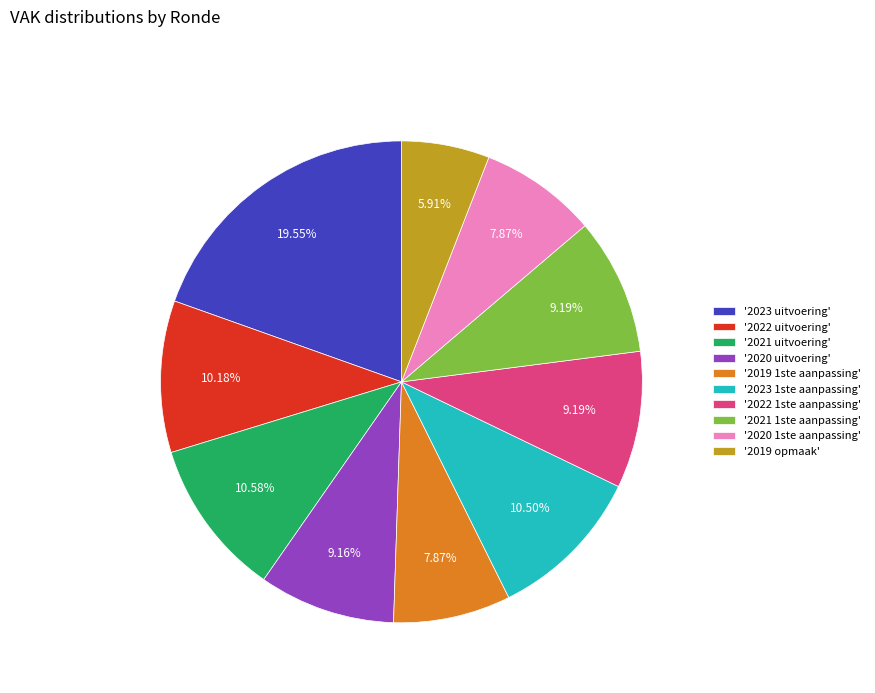

Does '2019 opmaak' account for over 50% of the chart?

No